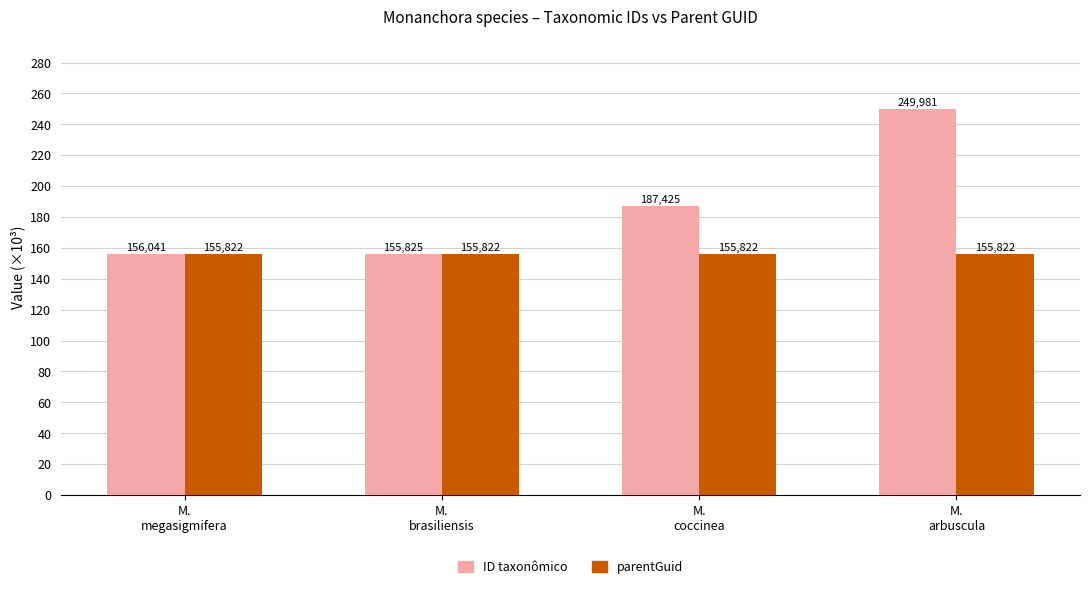

How many bars are there in total?

8